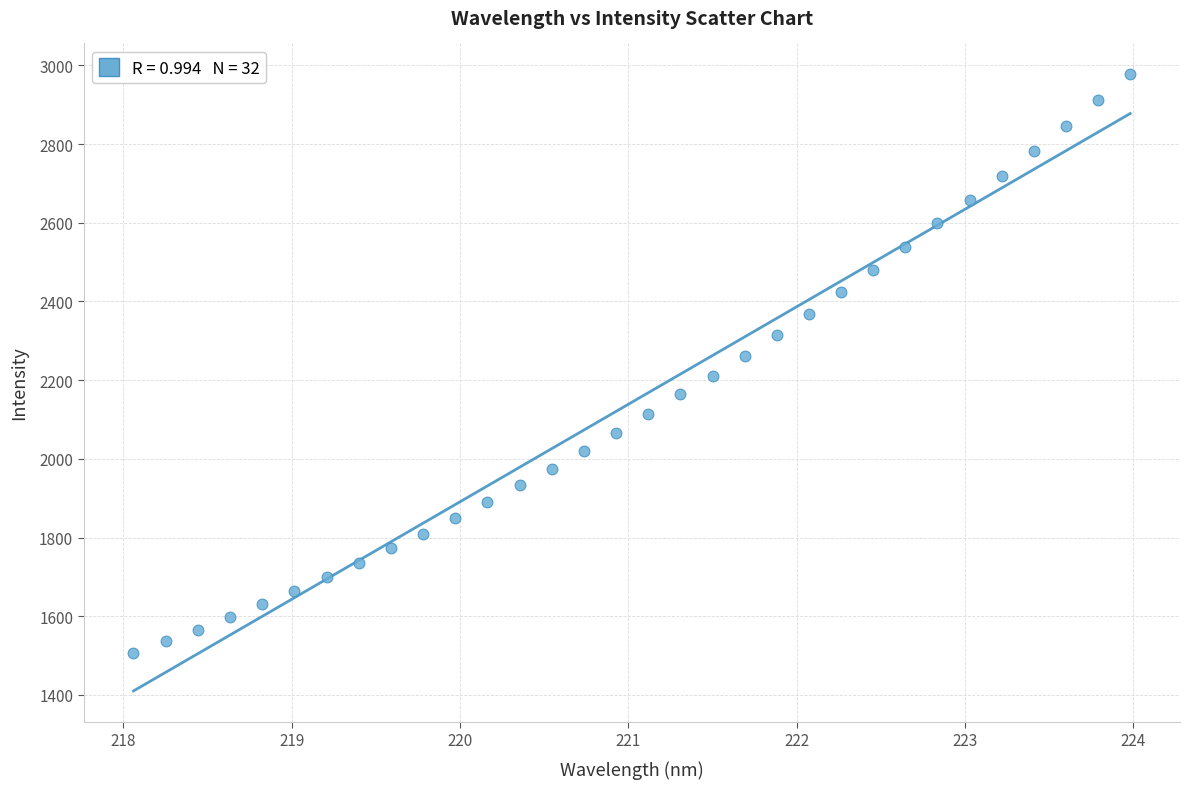

What is the range of Y values (max minus min)?

1470.1